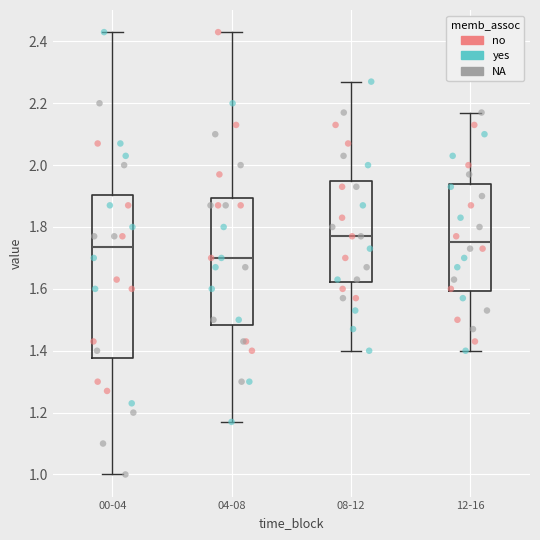

Reading left to right, transcribe this box plot: for each box, give where its median line is, the range the box spans, and where its two whiskers end, as read against the y-axis. The values are not printed on the chart, so give them approximately, as read against the axis.

00-04: median 1.74, box 1.38 to 1.90, whiskers 1.00 to 2.44
04-08: median 1.70, box 1.48 to 1.90, whiskers 1.18 to 2.44
08-12: median 1.78, box 1.62 to 1.94, whiskers 1.40 to 2.28
12-16: median 1.76, box 1.60 to 1.94, whiskers 1.40 to 2.18